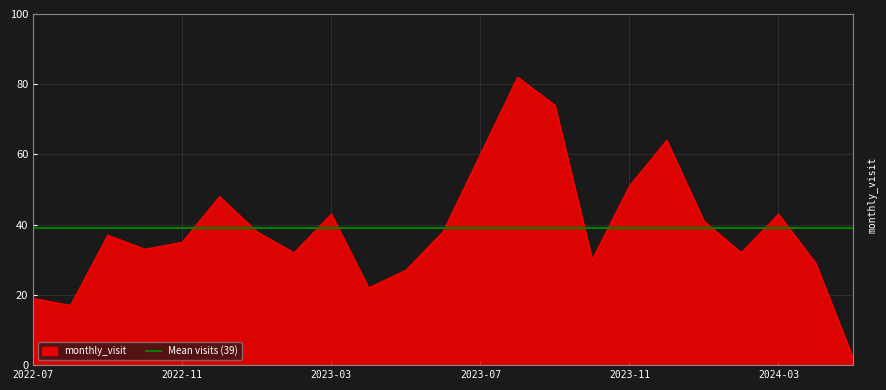

What is the minimum value shown in the chart?

2